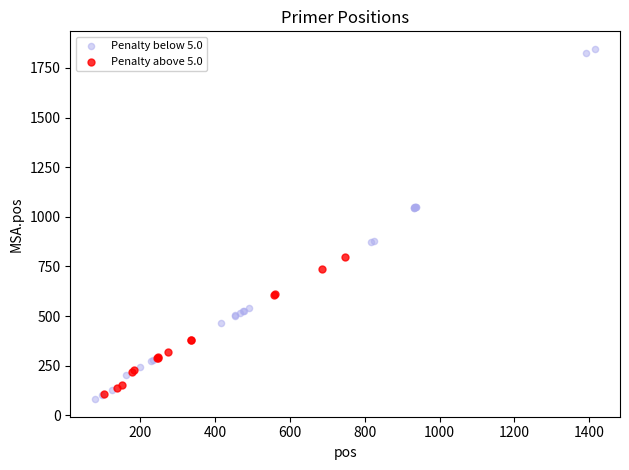

Which series has the widest spread of Y values?

Penalty below 5.0